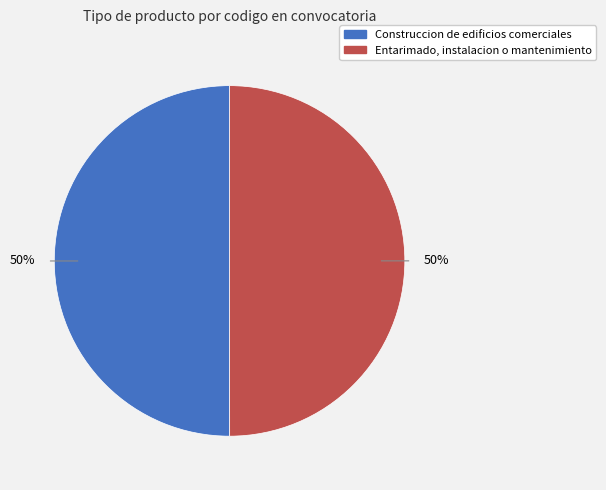

Approximately how many times larger is the value at Construccion de edificios comerciales compared to Entarimado, instalacion o mantenimiento?

1.0